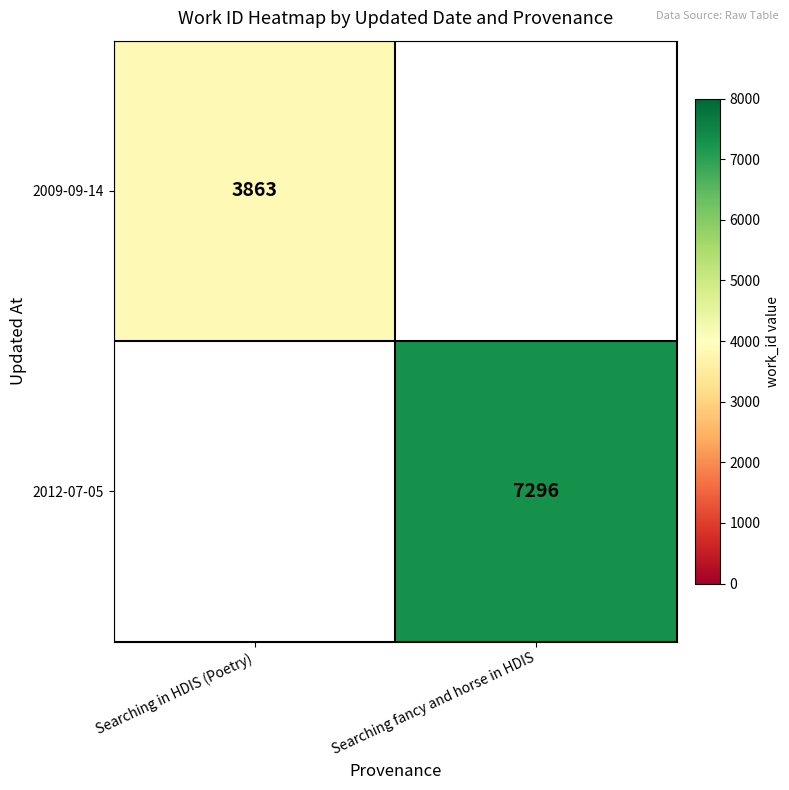

The 2012-07-05 series shows 12310.6 at Searching fancy and horse in HDIS. True or false?

False